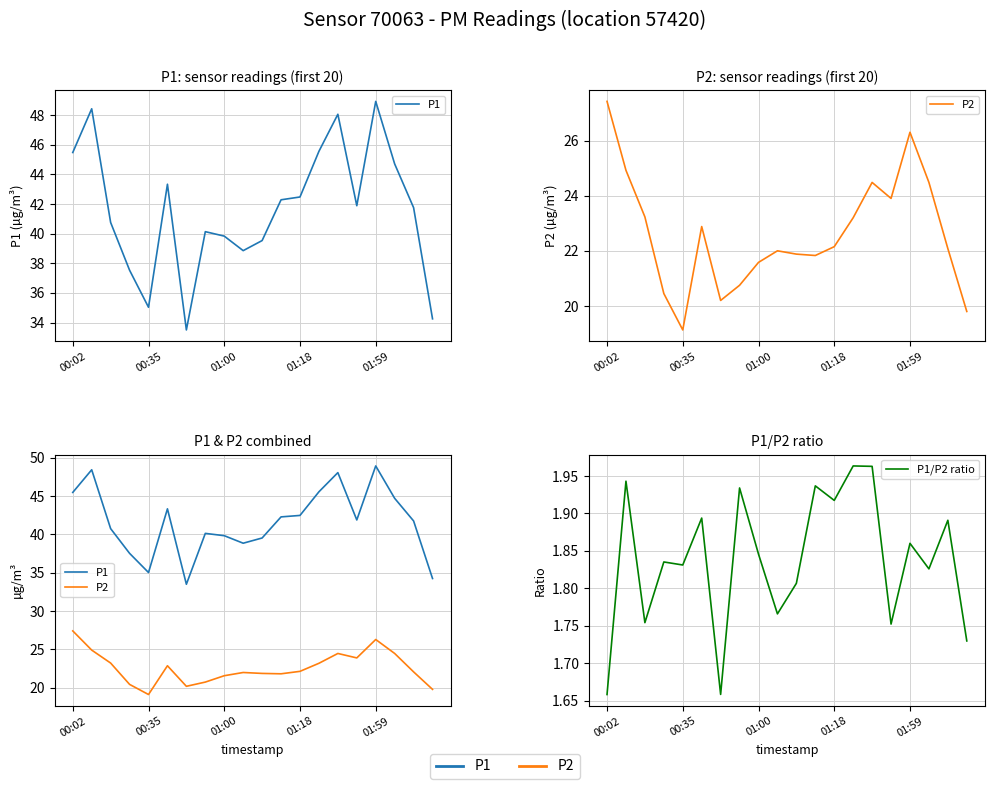

True or false: P2 and P1 cross at least once.

False